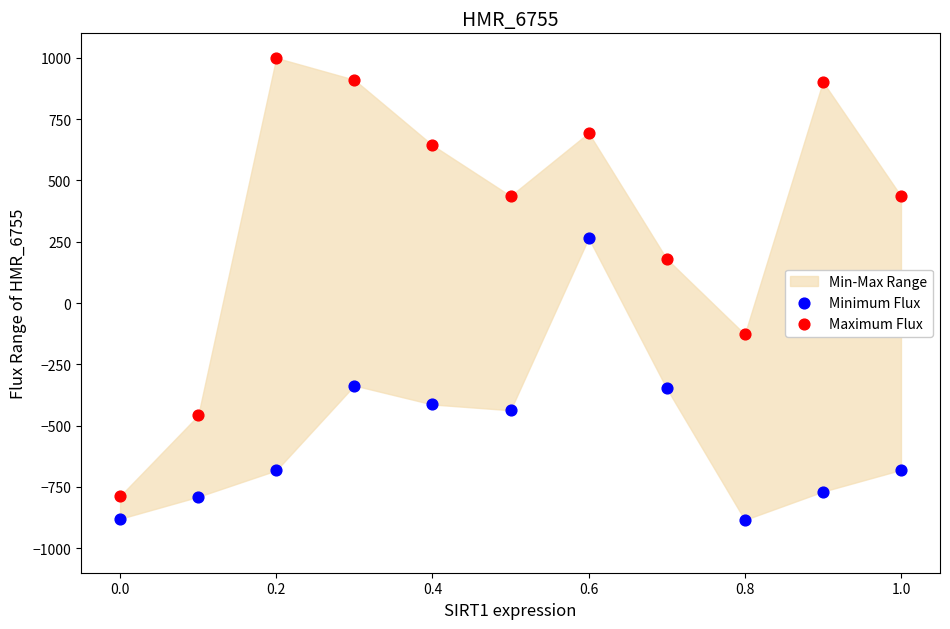

Which series has the widest spread of Y values?

Maximum Flux